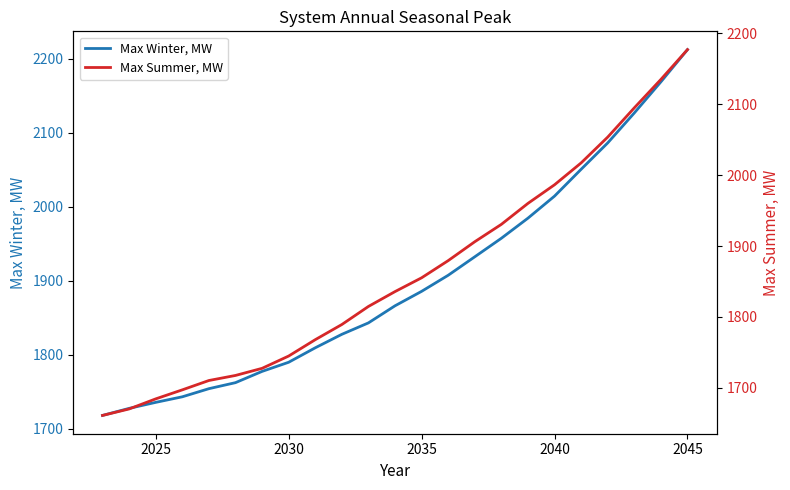

Which series has the largest total across all categories?

Max Winter, MW